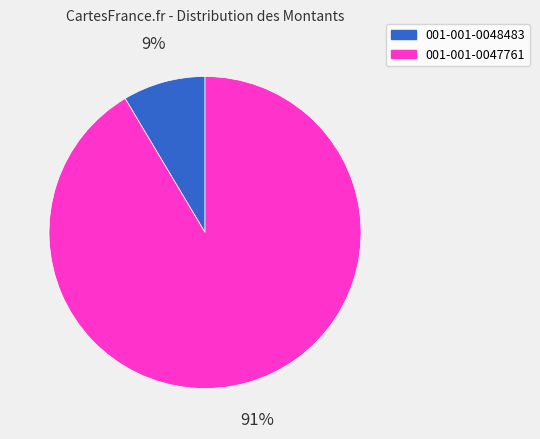

Between 001-001-0048483 and 001-001-0047761, which is larger?

001-001-0047761